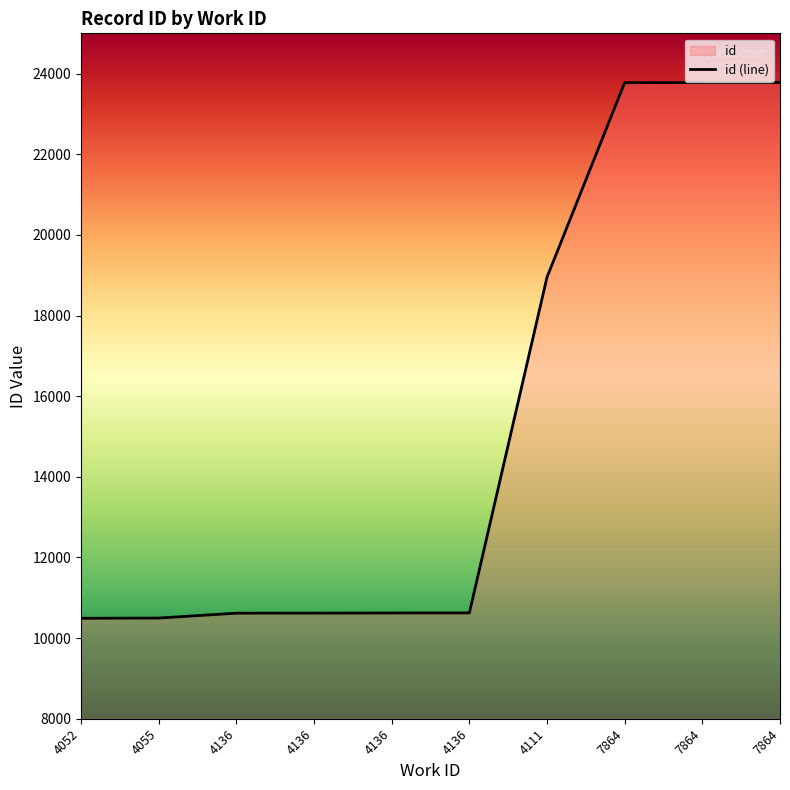

List the labels in order of value, largest first.

7864, 7864, 7864, 4111, 4136, 4136, 4136, 4136, 4055, 4052